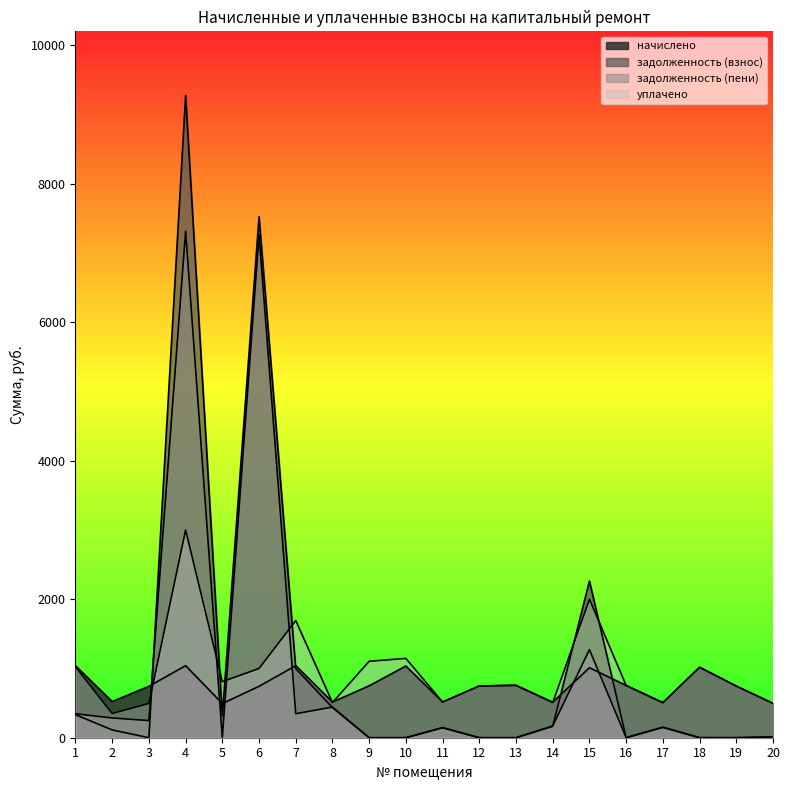

What is the difference between the начислено values at 4 and 17?

532.8